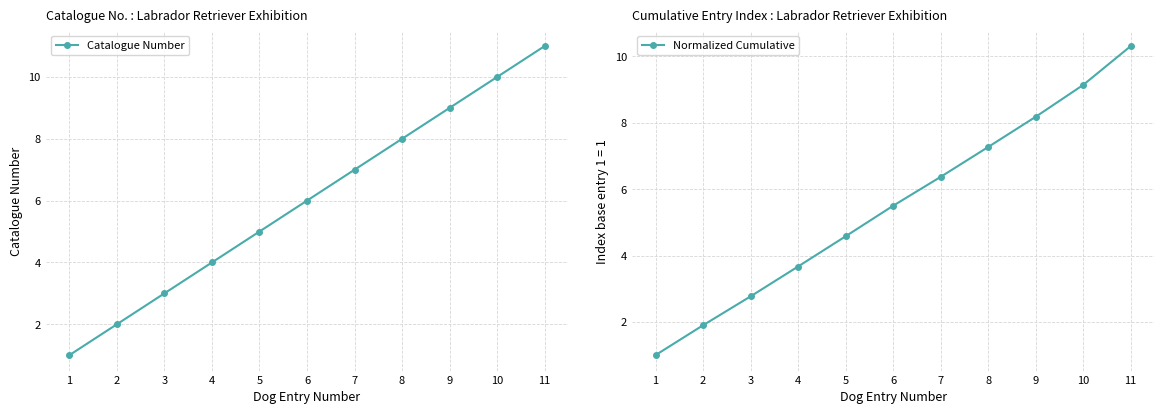

True or false: Normalized Cumulative has more than 2 points higher than both neighbors.

False